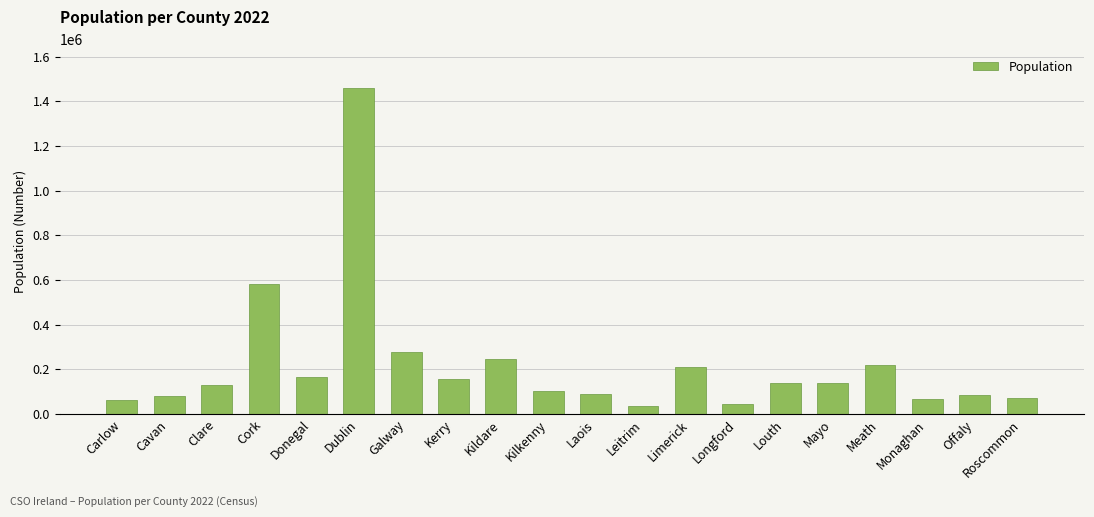

What is the value of the 8th bar from the left?

156458